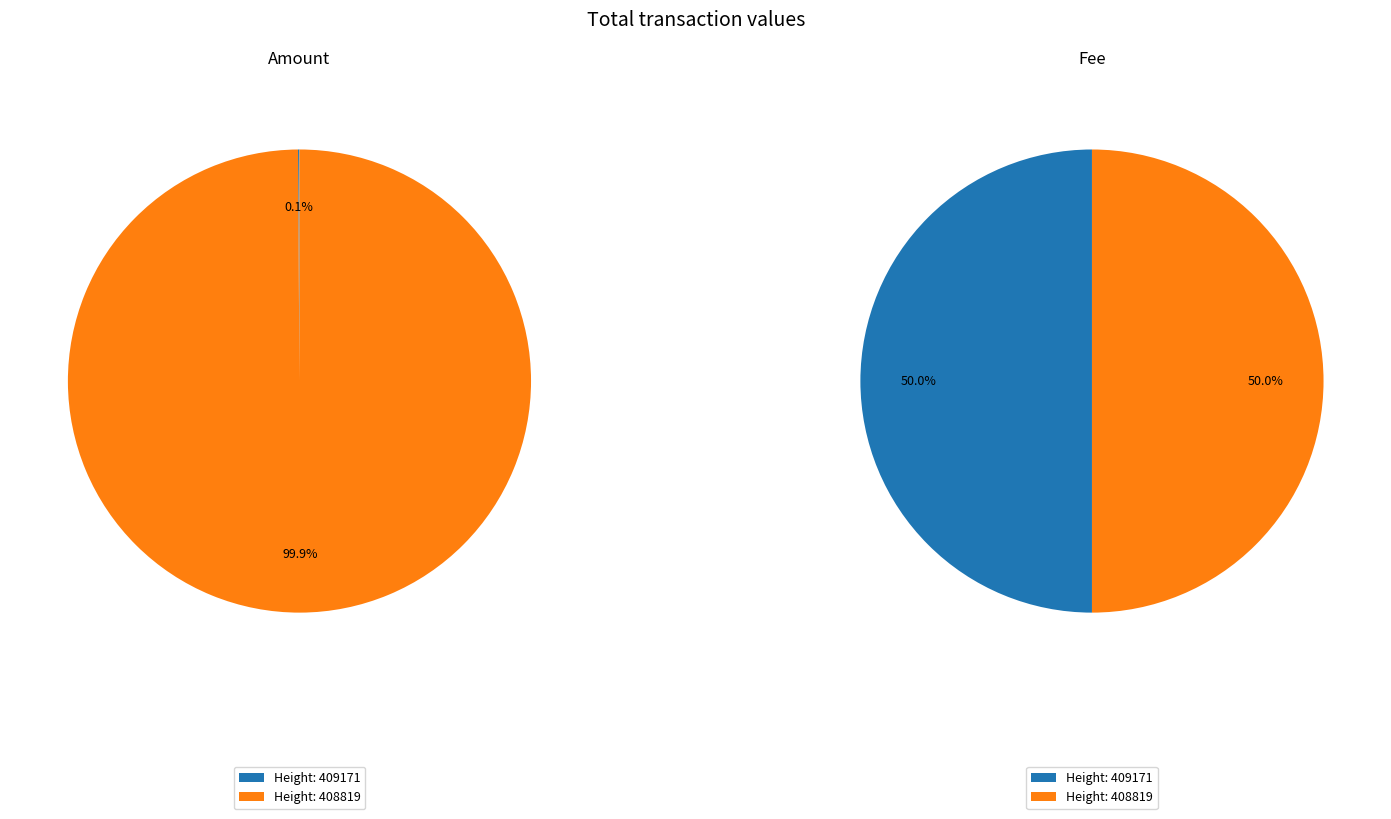

What percentage is the 408819 slice, to the nearest percent?

50%